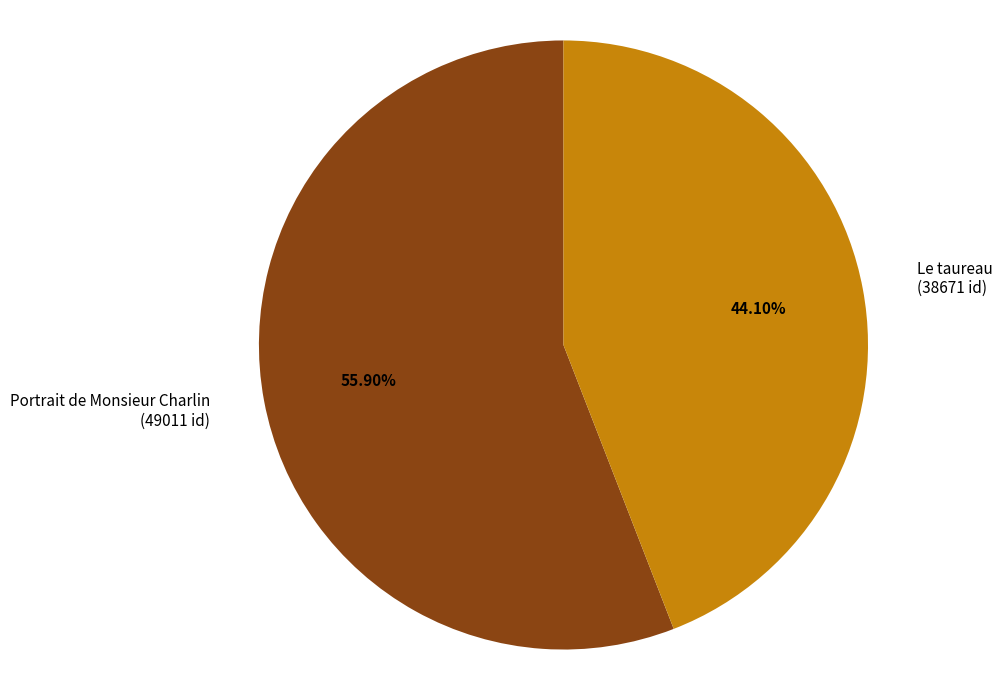

To the nearest percent, what is the difference between the largest and smallest slice percentages?

12%